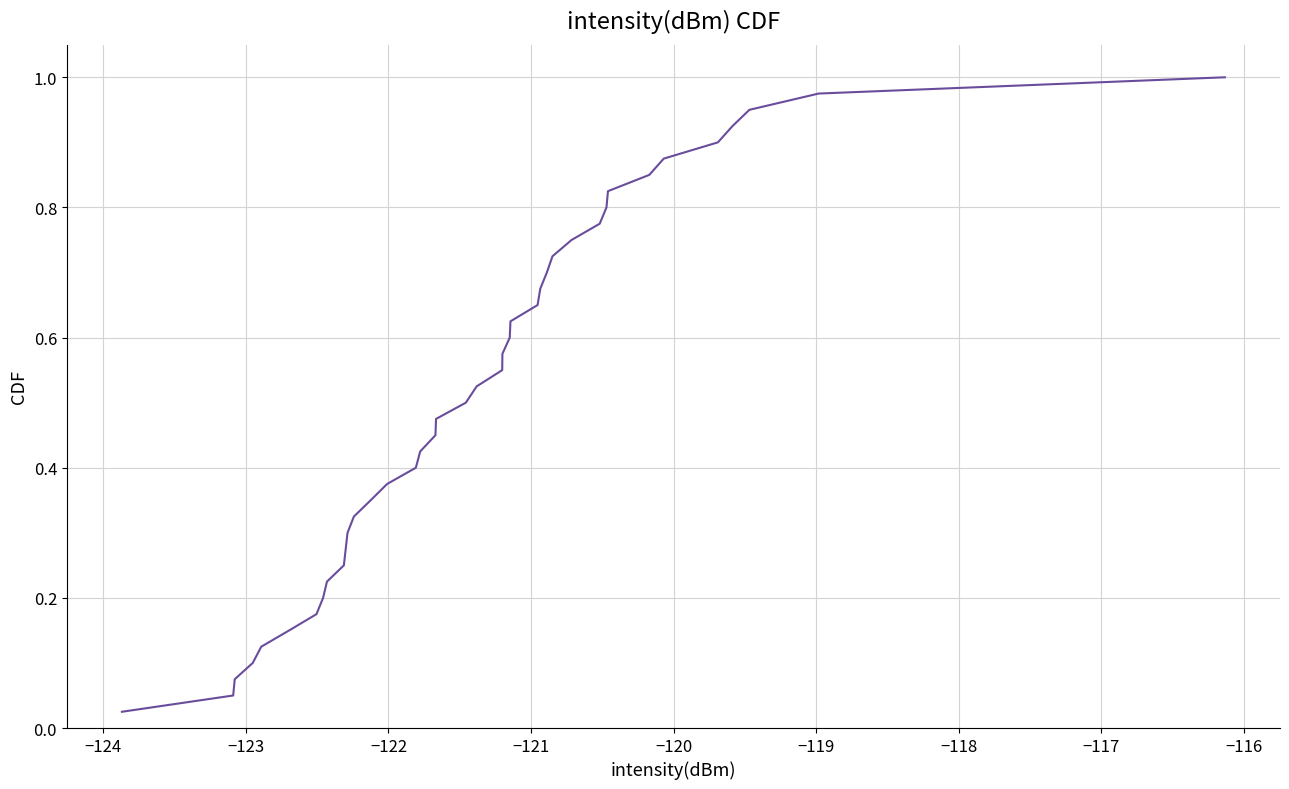

How many lines are shown in the chart?

1